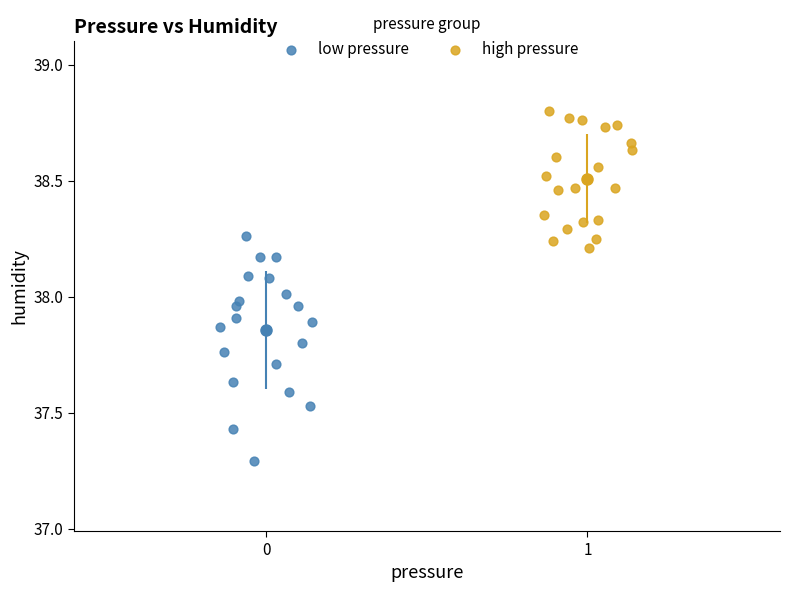

Which series has the largest Y range (max minus min)?

low pressure